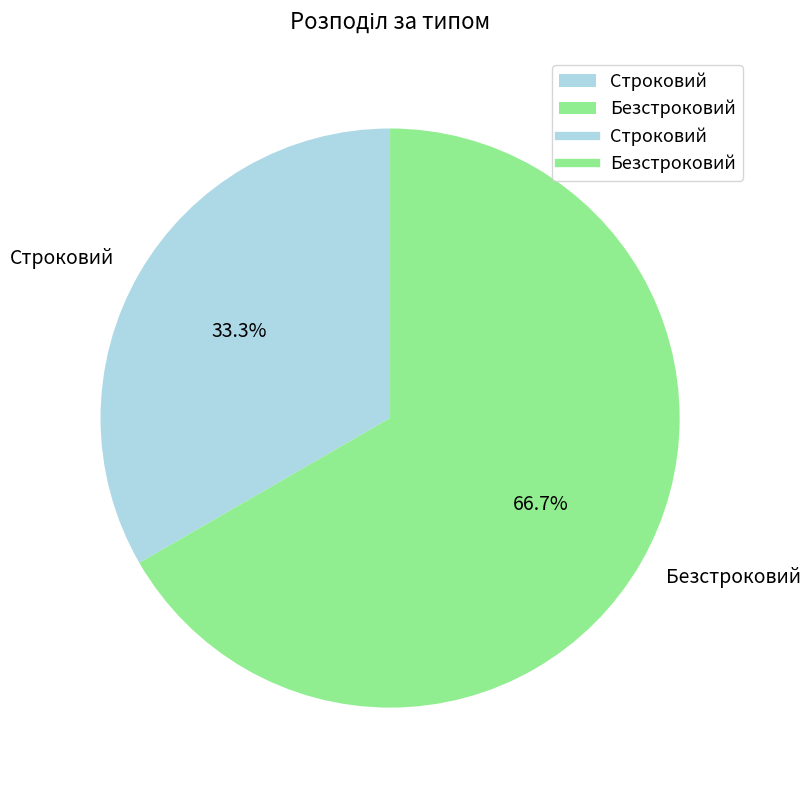

How many segments does this pie chart have?

2